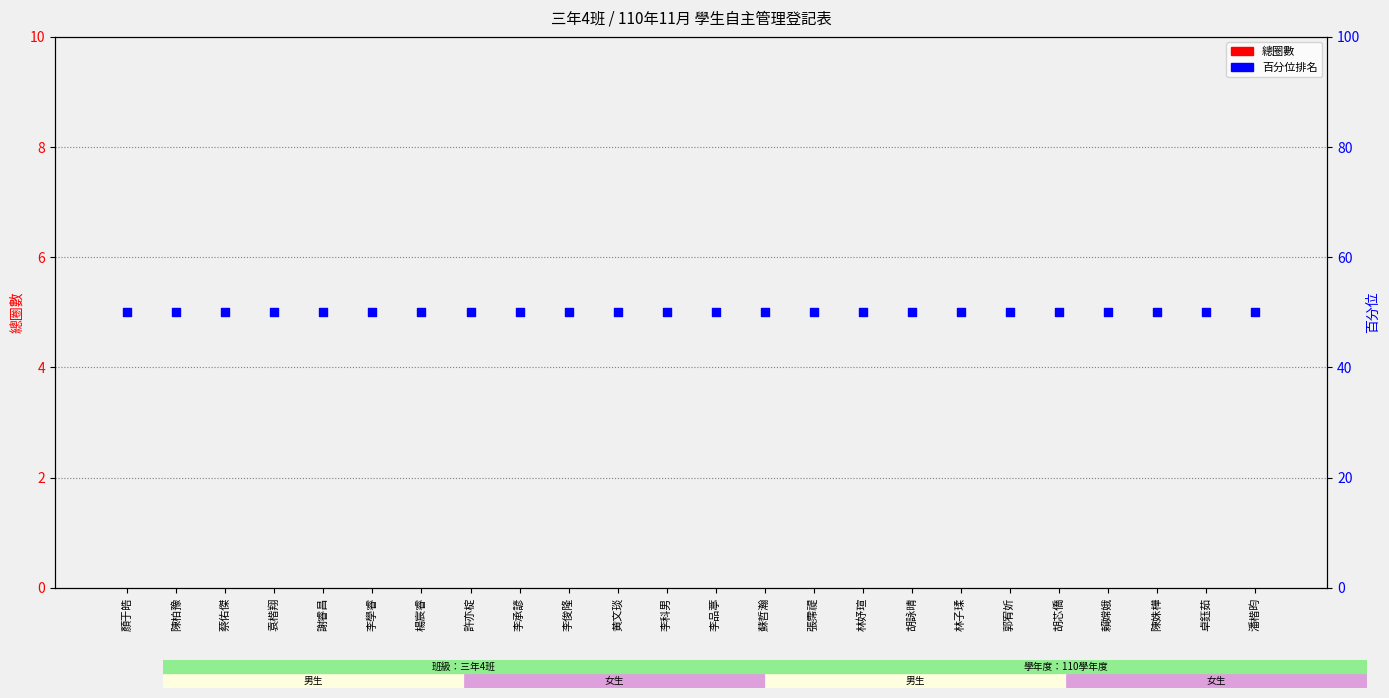

What is the total value across all series at 許亦椗?

50